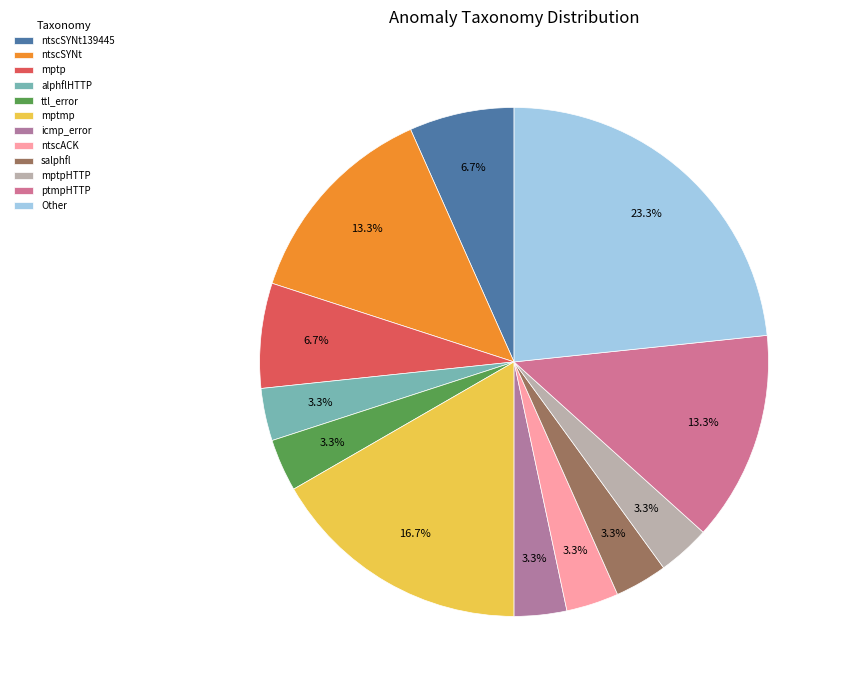

How many slices are in this pie chart?

12